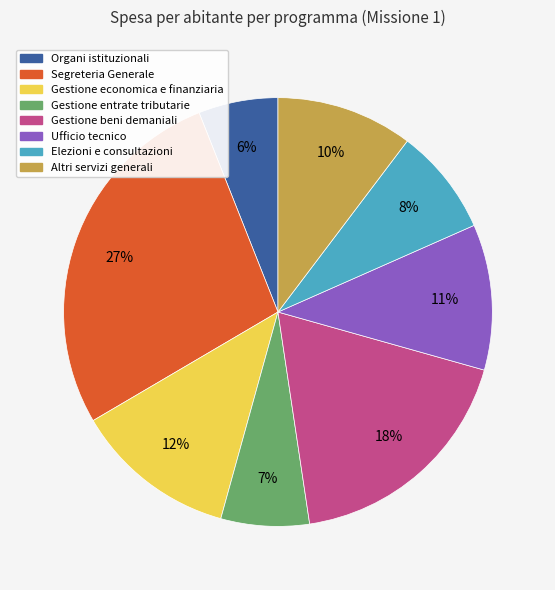

How many slices are in this pie chart?

8